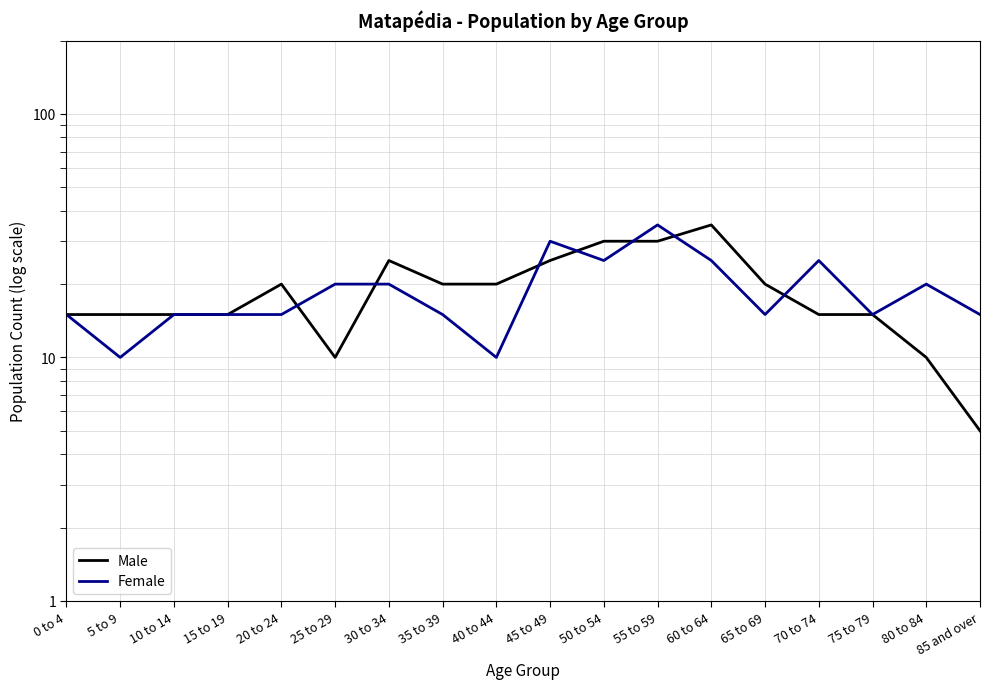

The value of Female at 20 to 24 is 15. True or false?

True